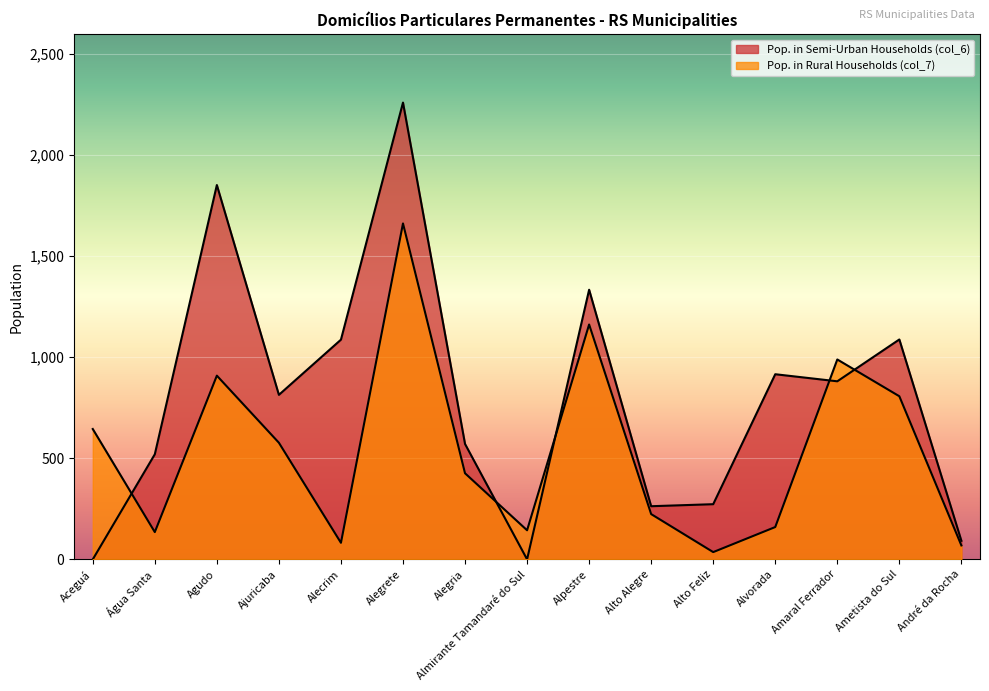

Where is the first local minimum for Pop. in Semi-Urban Households (col_6)?

Ajuricaba